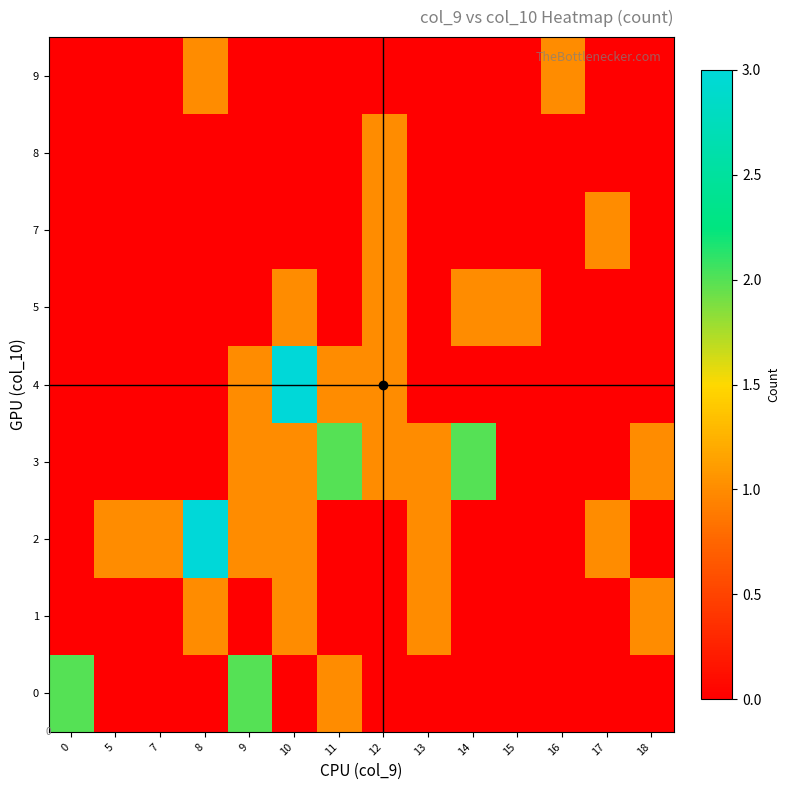

True or false: 2 has a value of 1 at 15.

False